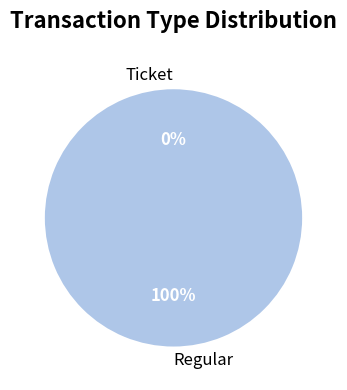

True or false: Regular accounts for 94% of the total.

False